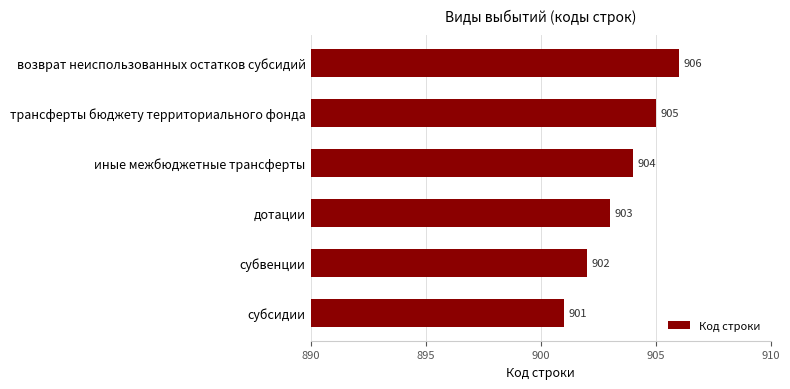

Between субвенции and иные межбюджетные трансферты, which is larger?

иные межбюджетные трансферты